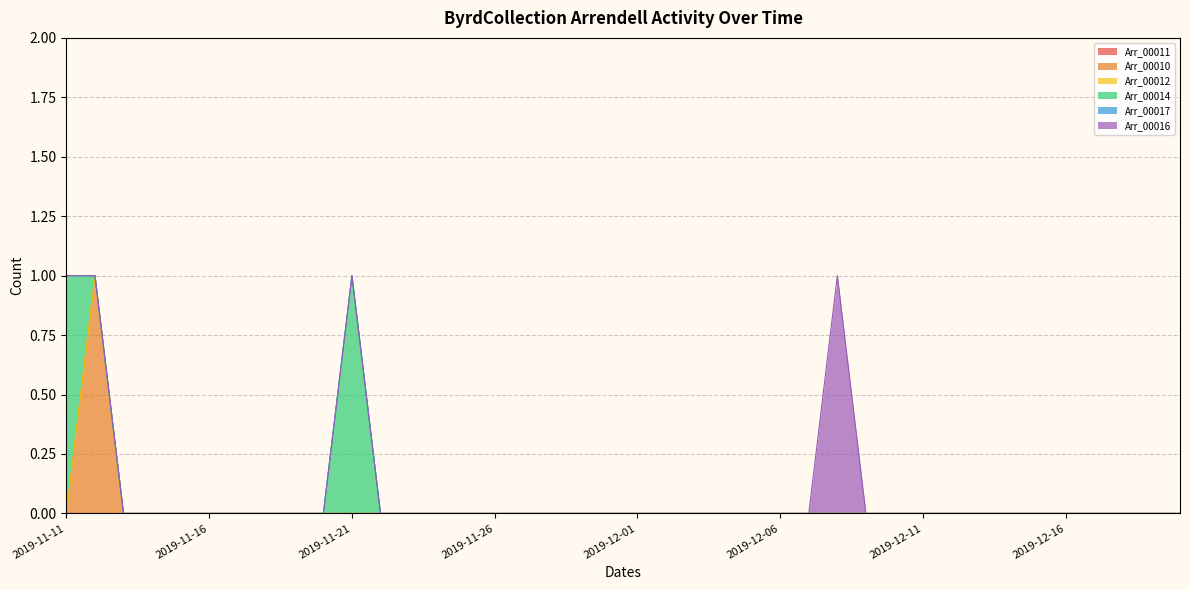

Rank the series at 2019-11-27 from lowest to highest value.

ByrdCollection_Arrendell_00011, ByrdCollection_Arrendell_00010, ByrdCollection_Arrendell_00012, ByrdCollection_Arrendell_00014, ByrdCollection_Arrendell_00017, ByrdCollection_Arrendell_00016